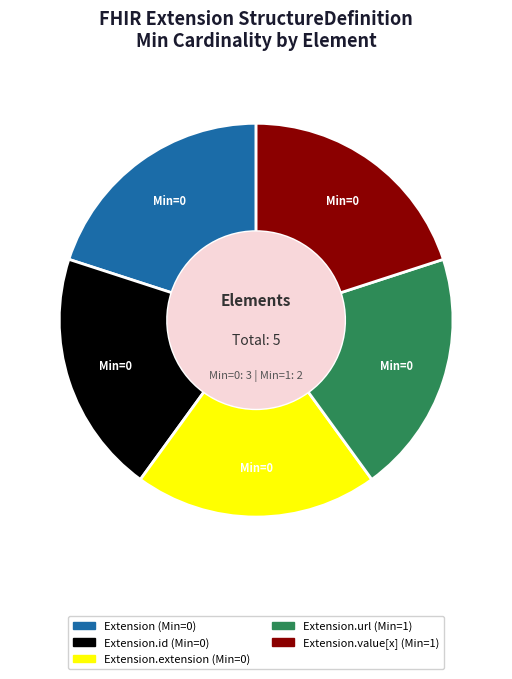

Is there any slice that represents more than half of the pie?

No